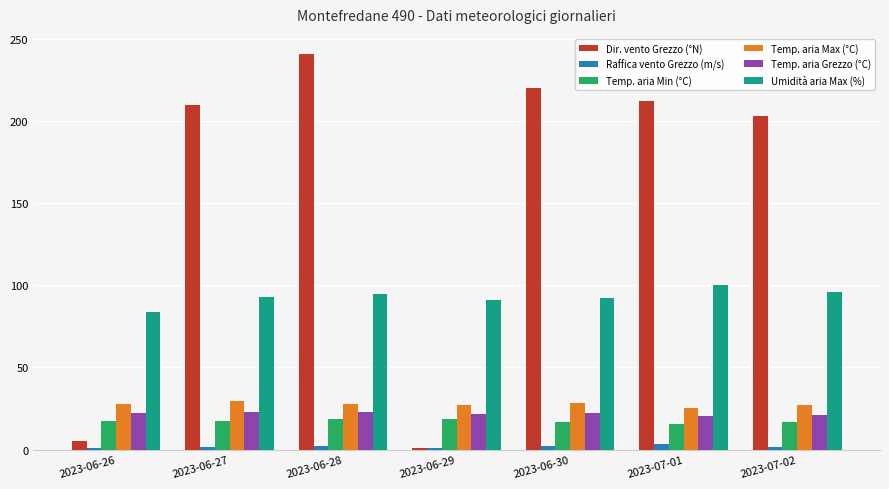

What is the lowest value of the Raffica vento Grezzo (m/s) series?

1.1